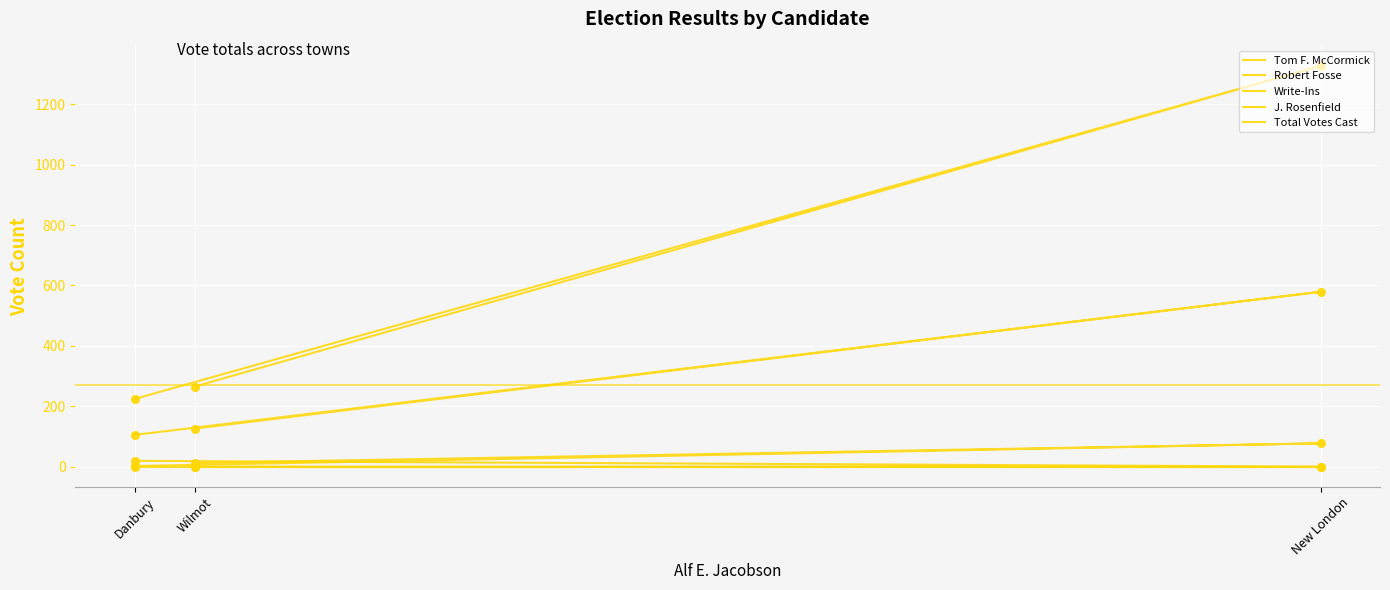

Is the value of Tom F. McCormick at Wilmot greater than the value of Total Votes Cast at Danbury?

No